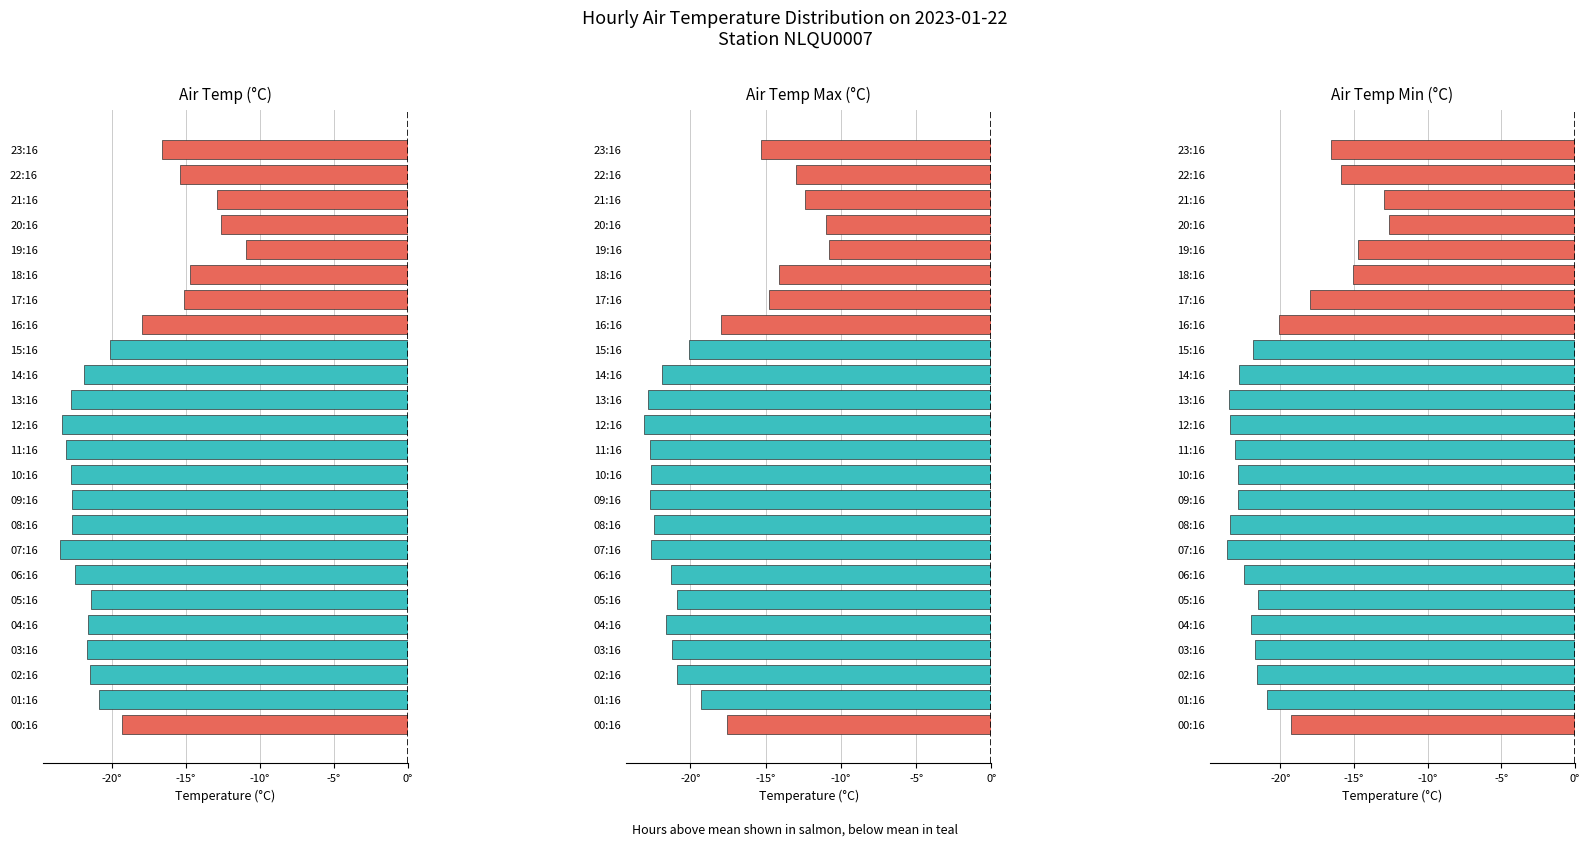

At how many categories does at least one series exceed -20?

10